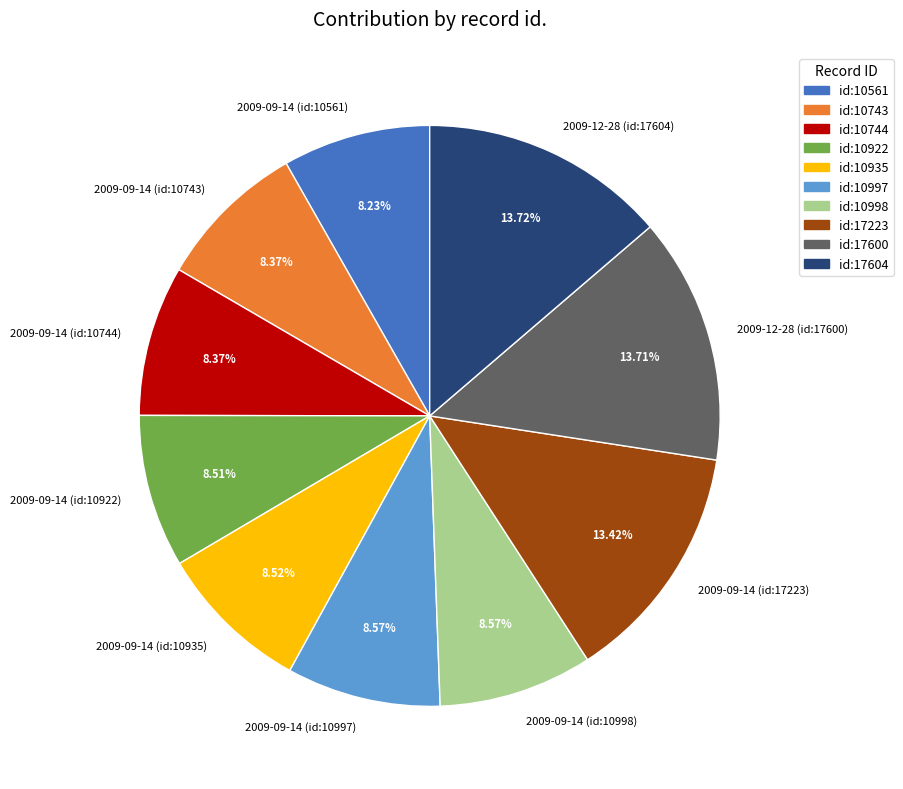

Does any single category account for the majority?

No